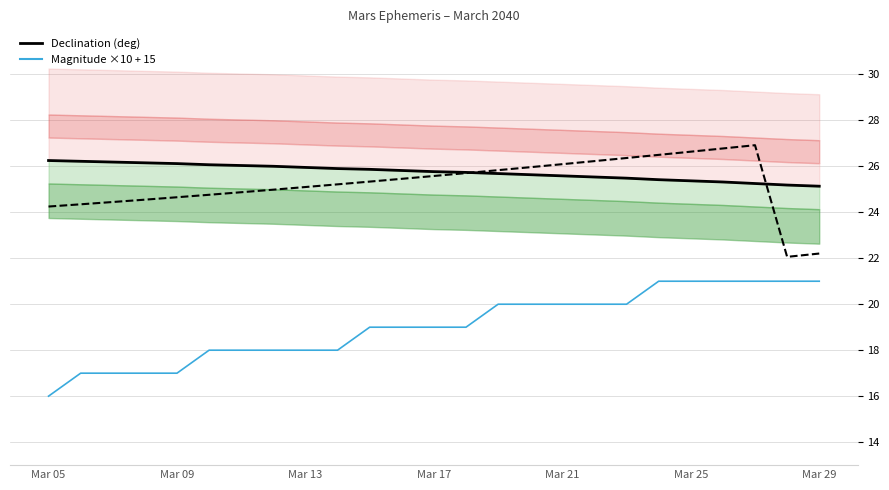

Does the chart display data point markers on the line(s)?

No